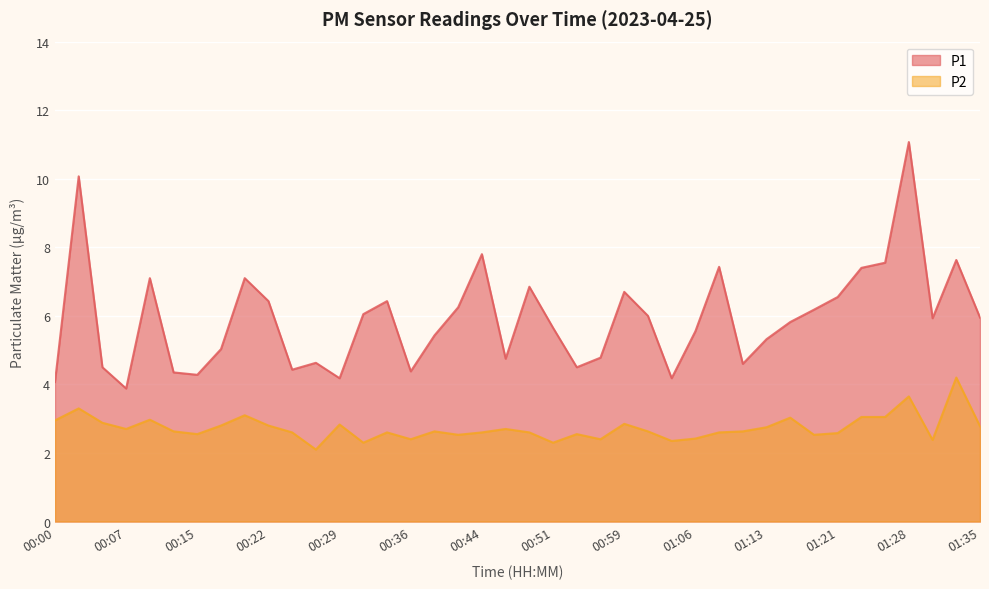

Rank the categories by P1 value from lowest to highest.

00:07, 00:00, 00:29, 01:03, 00:15, 00:12, 00:36, 00:24, 00:05, 00:54, 01:11, 00:27, 00:46, 00:56, 00:17, 01:13, 00:39, 01:06, 00:51, 01:16, 01:30, 01:35, 01:01, 00:32, 01:18, 00:41, 00:22, 00:34, 01:21, 00:59, 00:49, 00:10, 00:19, 01:23, 01:08, 01:25, 01:33, 00:44, 00:02, 01:28